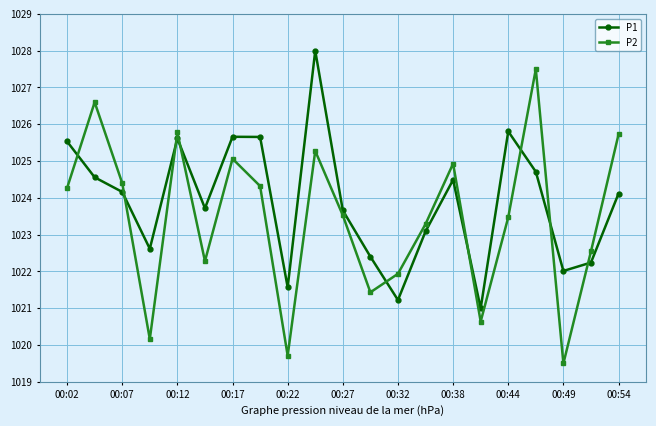

What are all the series names shown in the legend?

P1, P2